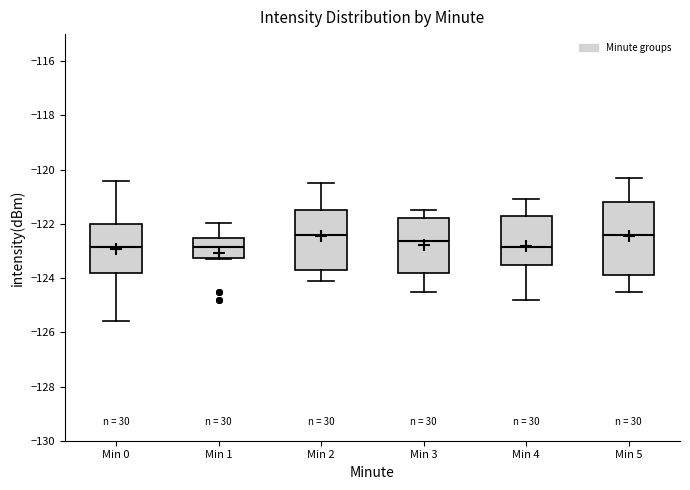

Where is the lower edge of the box for Min 1 on the y-axis? The values are not printed on the chart, so give them approximately, as read against the axis.

-123.2